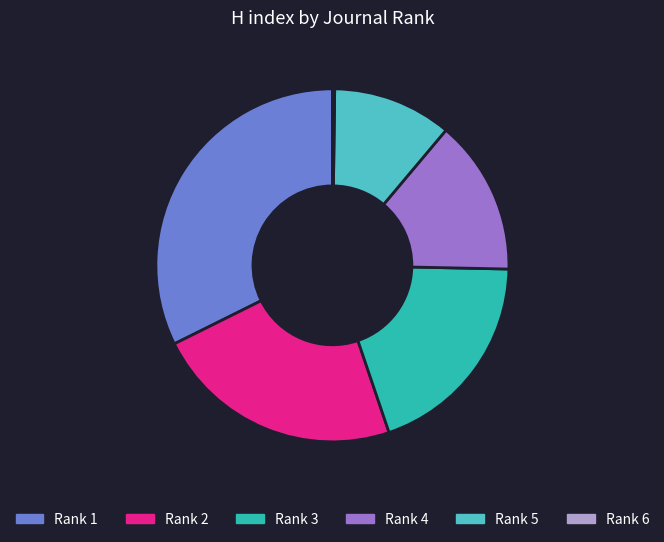

Is there a majority slice in this chart?

No